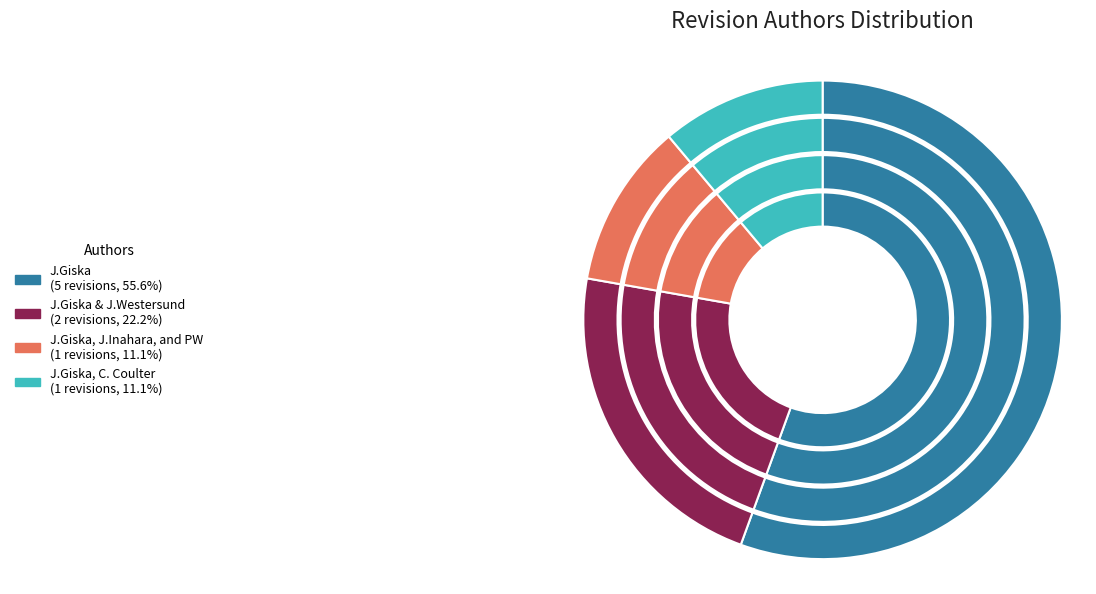

Between J.Giska & J.Westersund and J.Giska, which is larger?

J.Giska